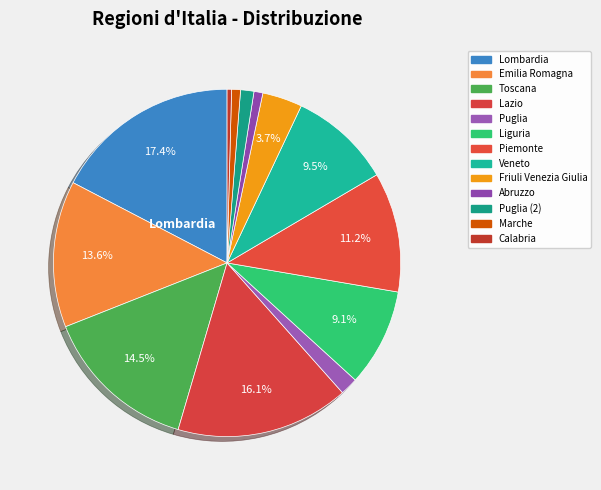

Which slice is the largest?

Lombardia